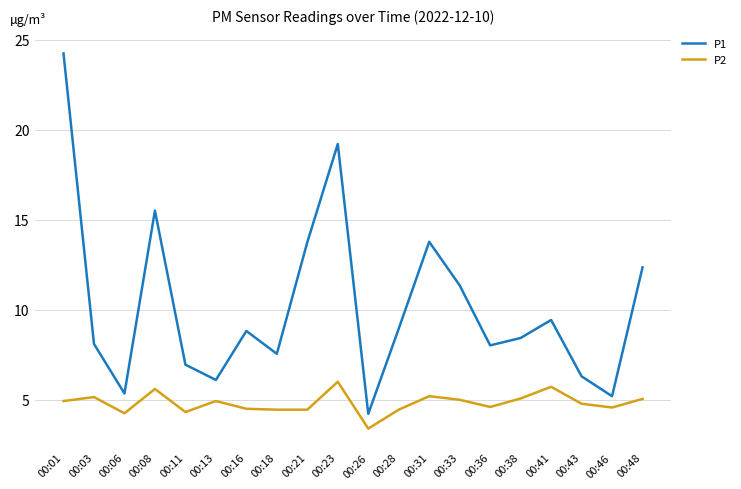

True or false: P2 and P1 intersect in this chart.

False